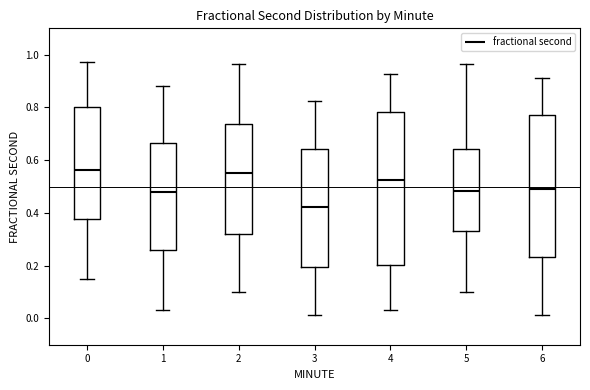

Where does the lower whisker of the box at x = 3 end on the y-axis? The values are not printed on the chart, so give them approximately, as read against the axis.

0.02